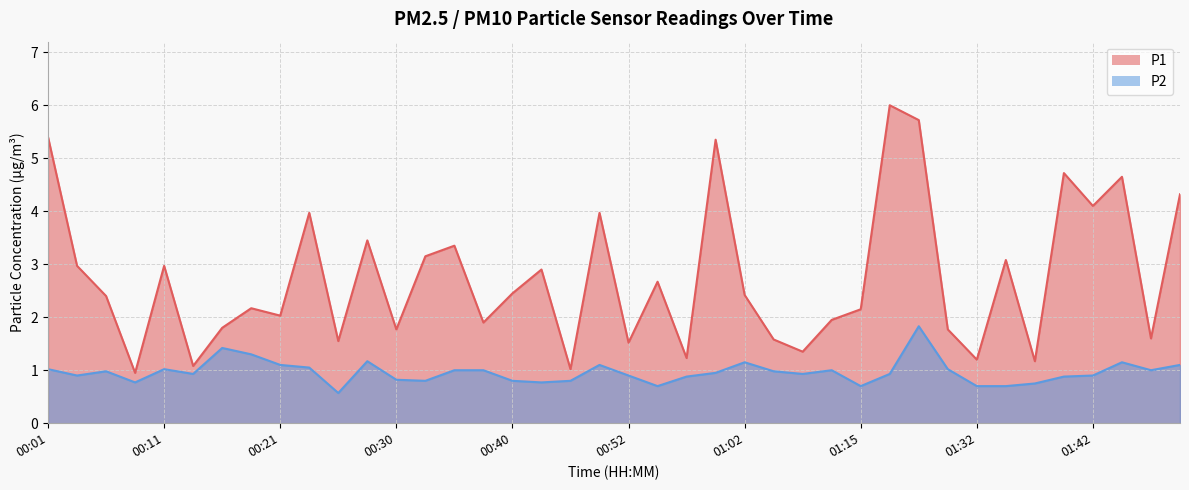

At 01:00, list the series in order from largest to smallest.

P1, P2